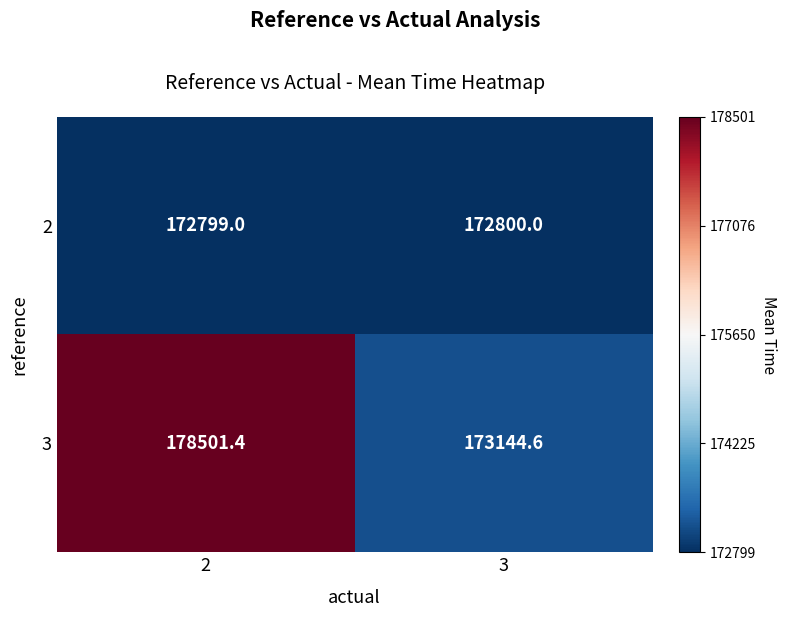

Is the value of 3 at 3 greater than the value of 2 at 3?

Yes